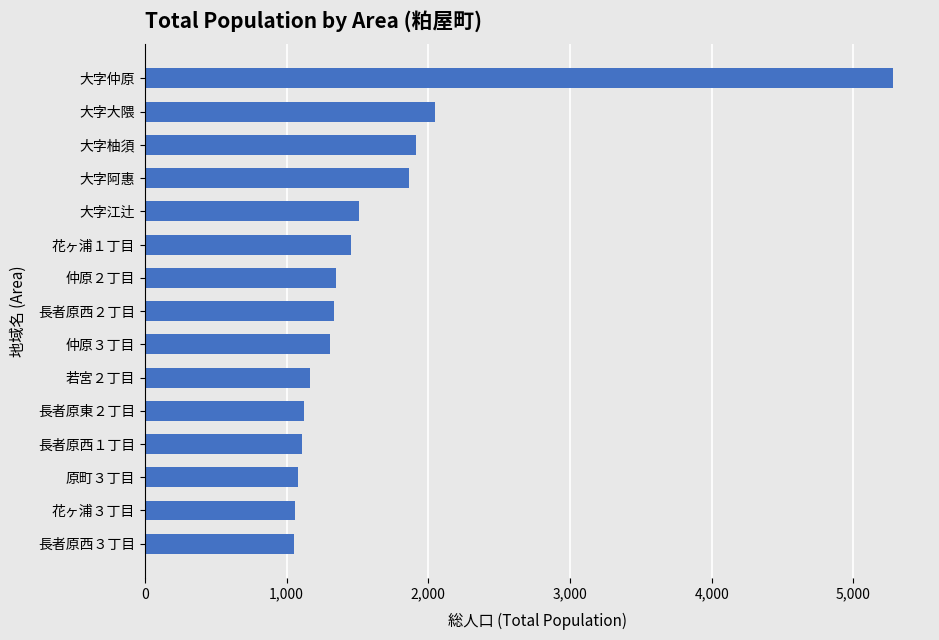

The value at 若宮２丁目 is 585. True or false?

False